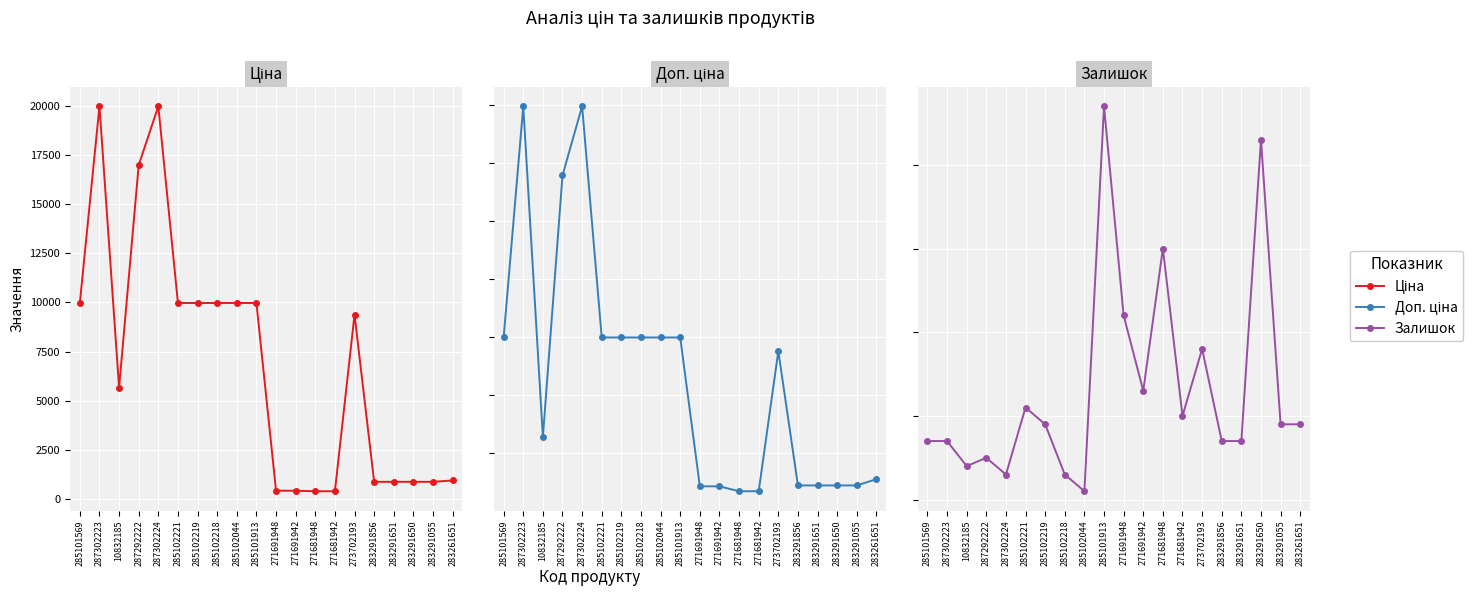

What is the greatest value displayed?

19964.2